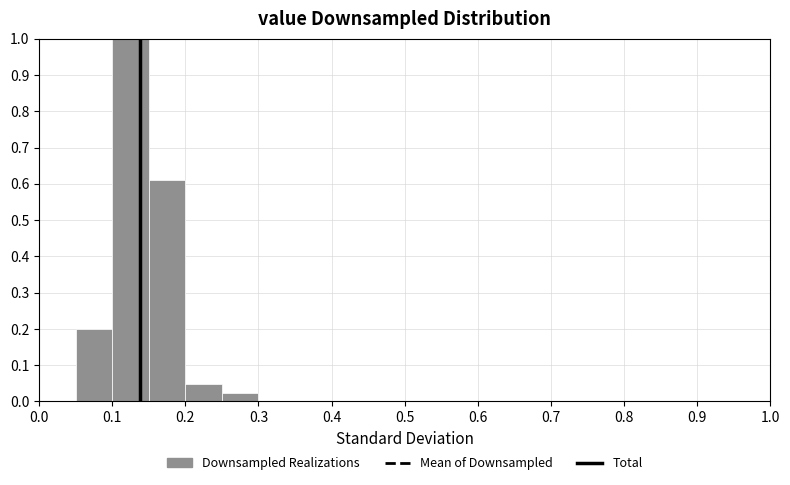

Reading left to right, transcribe this chart: for each bar, give the range it covers on the x-axis and its height. The values are not printed on the chart, so give them approximately, as read against the axis.

0.00 to 0.05: 0
0.05 to 0.10: 0.20
0.10 to 0.15: 1.00
0.15 to 0.20: 0.61
0.20 to 0.25: 0.05
0.25 to 0.30: 0.02
0.30 to 0.35: 0
0.35 to 0.40: 0
0.40 to 0.45: 0
0.45 to 0.50: 0
0.50 to 0.55: 0
0.55 to 0.60: 0
0.60 to 0.65: 0
0.65 to 0.70: 0
0.70 to 0.75: 0
0.75 to 0.80: 0
0.80 to 0.85: 0
0.85 to 0.90: 0
0.90 to 0.95: 0
0.95 to 1.00: 0